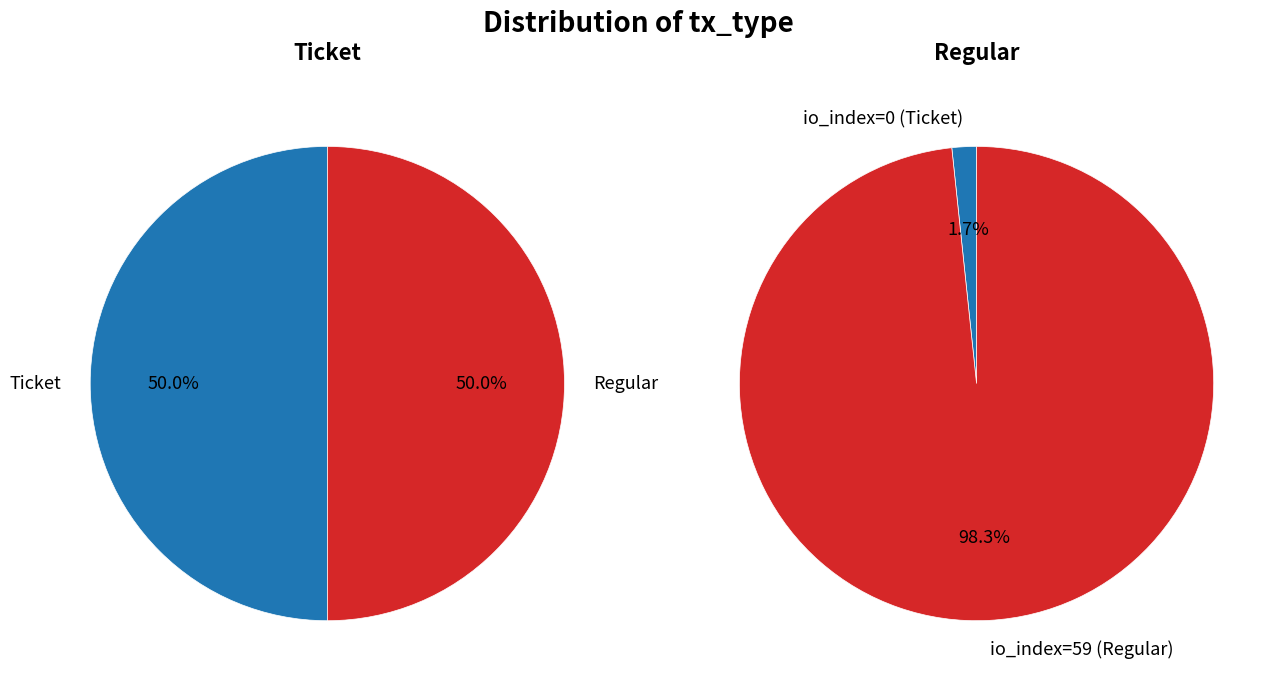

What is the spread (max minus min) of values at io_index?

59.0